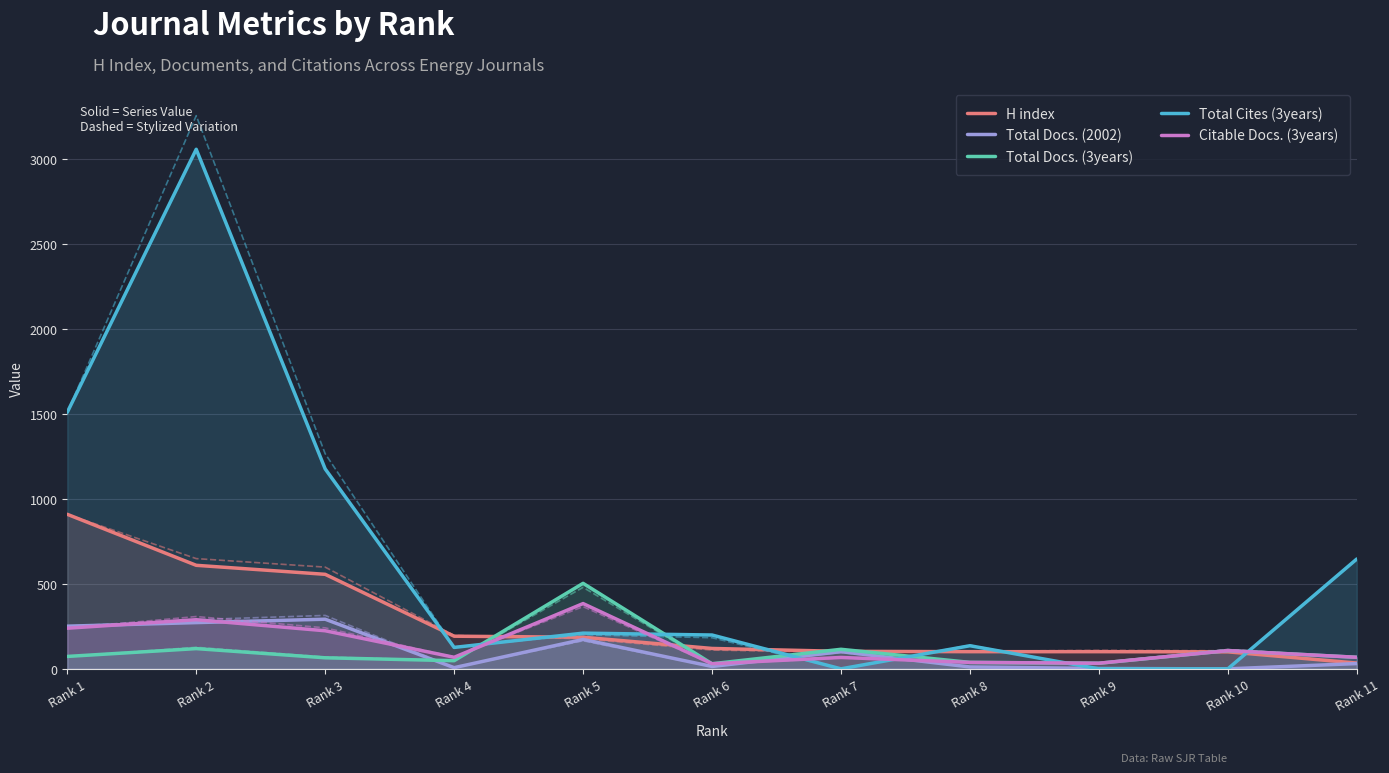

Is it true that Total Docs. (3years) equals 84 at Rank 4?

False